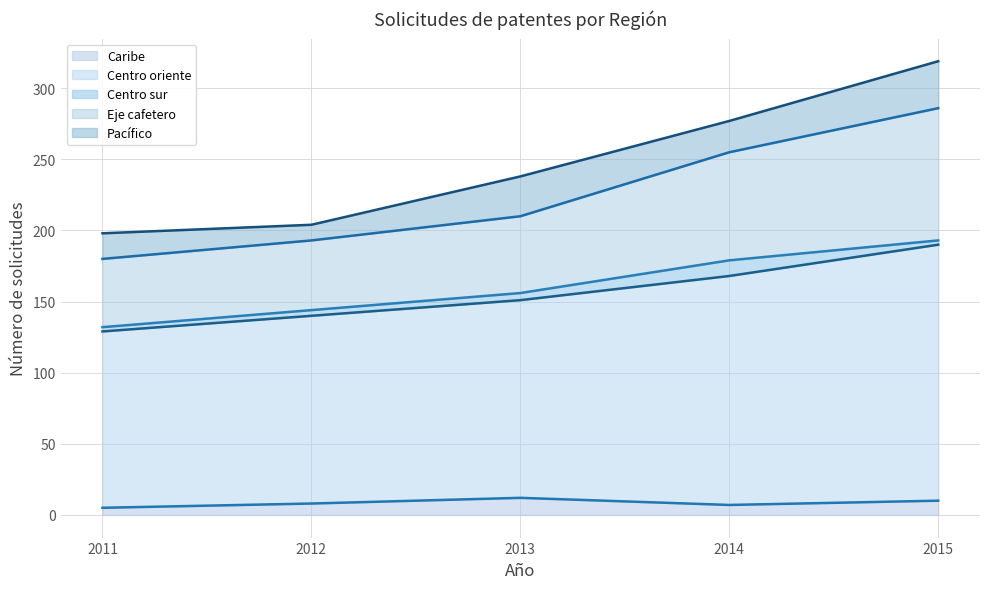

What are all the series names shown in the legend?

Caribe, Centro oriente, Centro sur, Eje cafetero, Pacífico